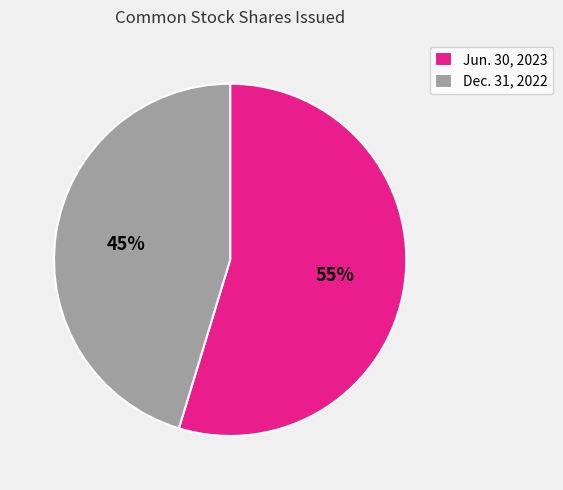

Which has a higher value, Jun. 30, 2023 or Dec. 31, 2022?

Jun. 30, 2023